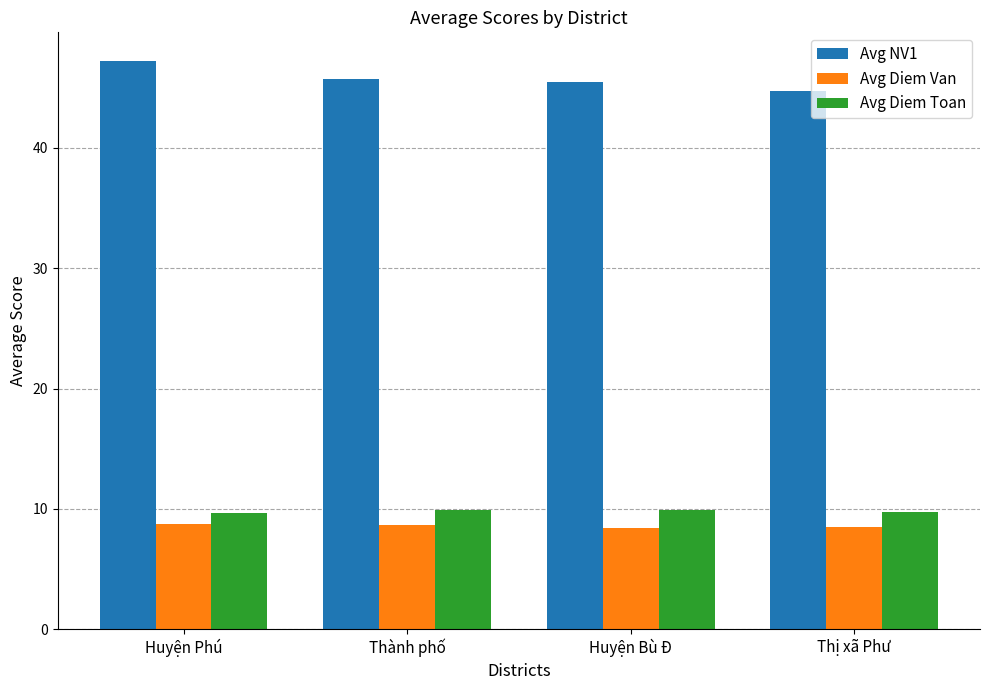

What is the spread (max minus min) of values at Huyện Bù Đ?

37.1